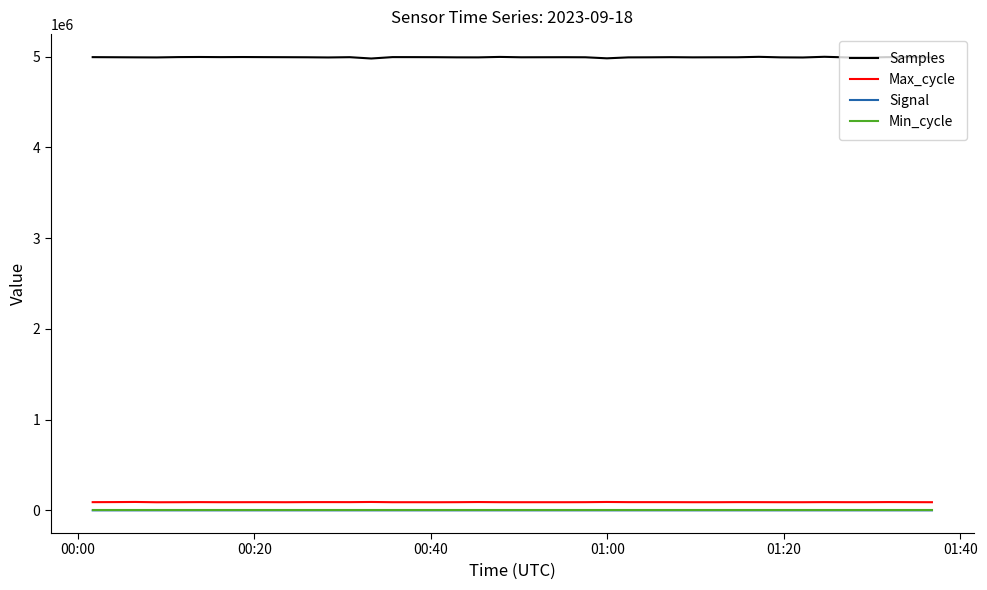

What is the maximum value shown in the chart?

4997964